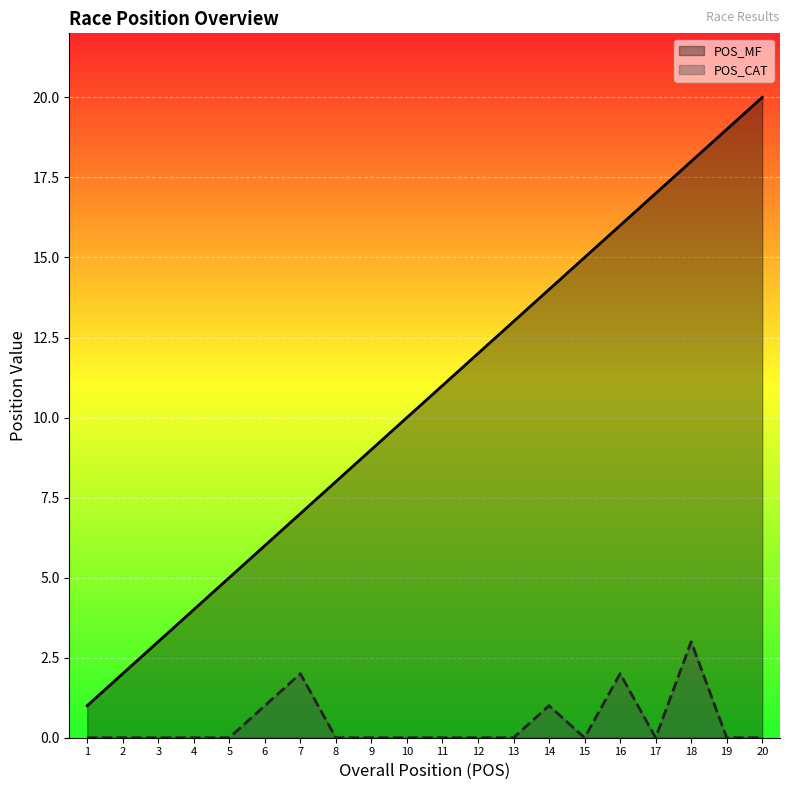

Where does the POS_MF series first go above 11?

12